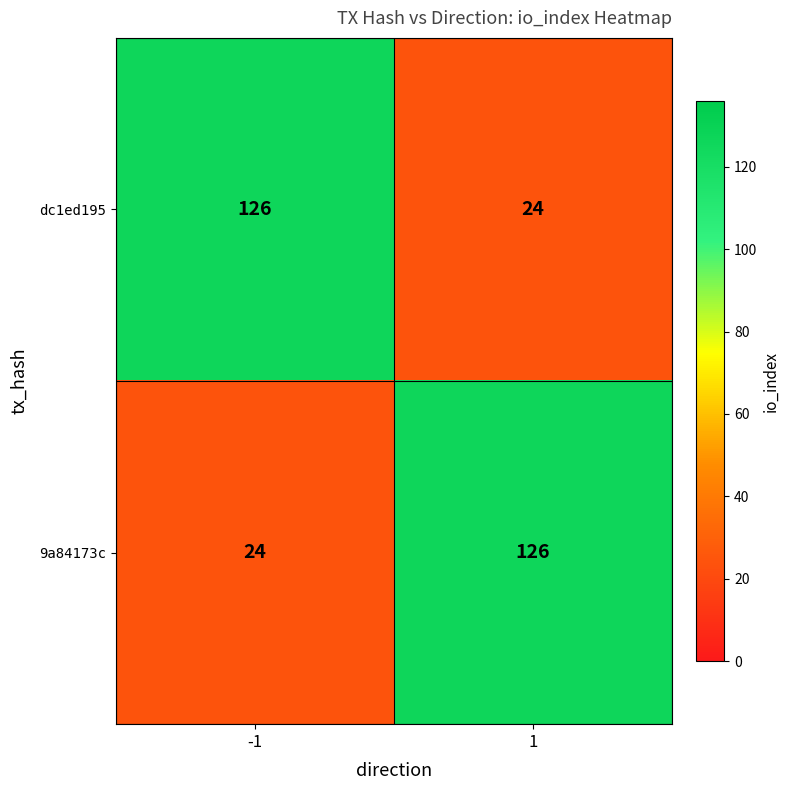

What is the maximum value shown in the chart?

126